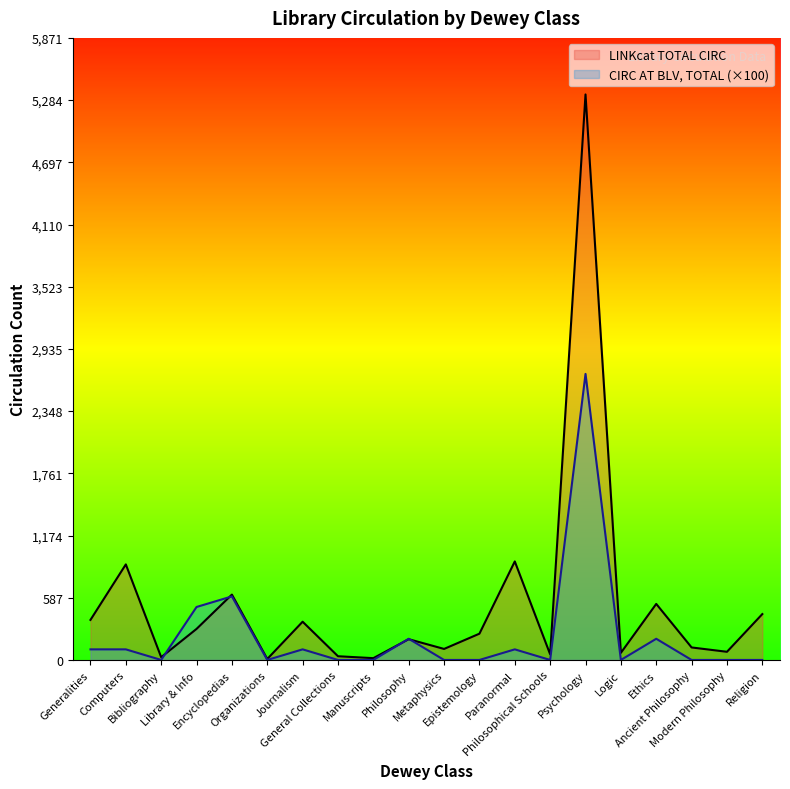

What is the label of the 1st point from the right?

Religion